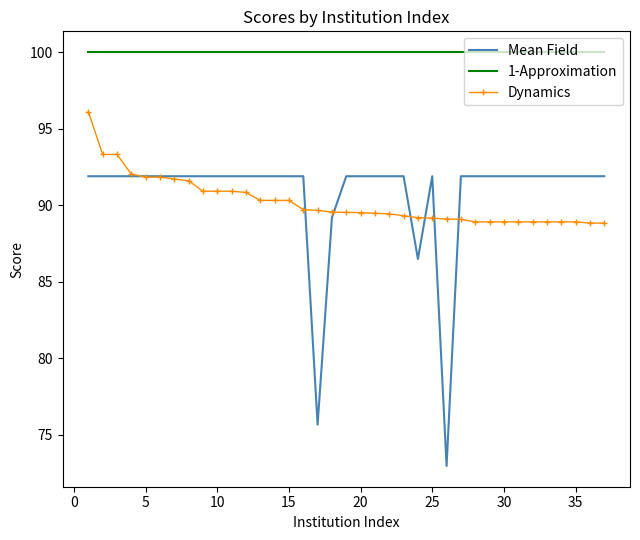

True or false: 1-Approximation and Dynamics cross at least once.

False